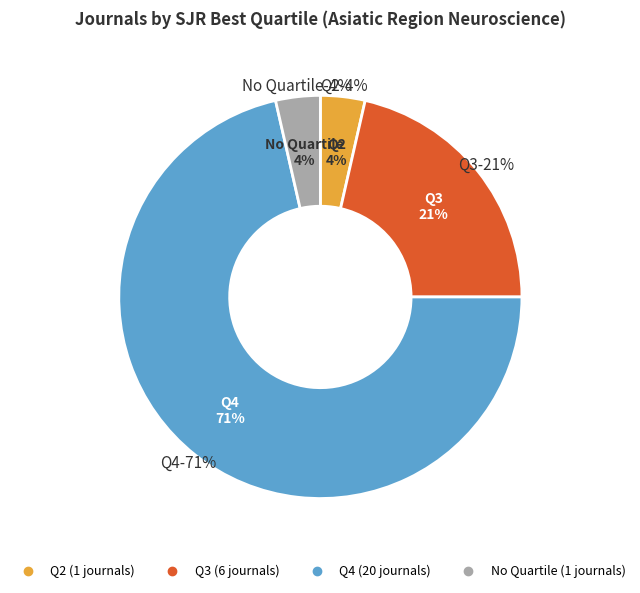

Which slice is the largest?

Q4